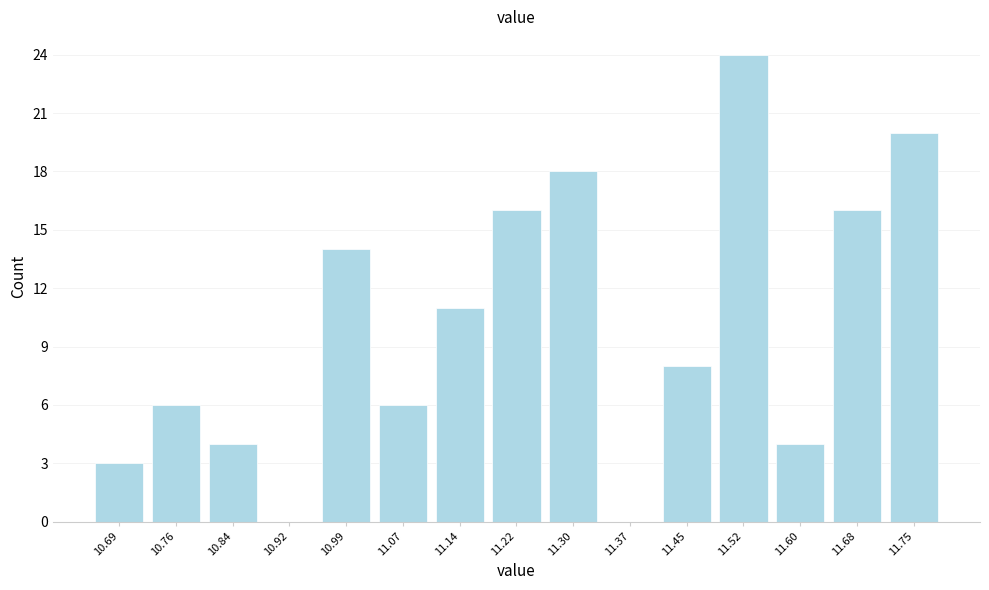

Reading left to right, transcribe this chart: for each bar, give the range it covers on the x-axis and its height. Neither the bar edges nor the heights are printed on the chart, so give them approximately, as read against the axes.

10.650 to 10.726: 3
10.726 to 10.802: 6
10.802 to 10.878: 4
10.878 to 10.954: 0
10.954 to 11.030: 14
11.030 to 11.106: 6
11.106 to 11.182: 11
11.182 to 11.258: 16
11.258 to 11.334: 18
11.334 to 11.410: 0
11.410 to 11.486: 8
11.486 to 11.562: 24
11.562 to 11.638: 4
11.638 to 11.714: 16
11.714 to 11.790: 20